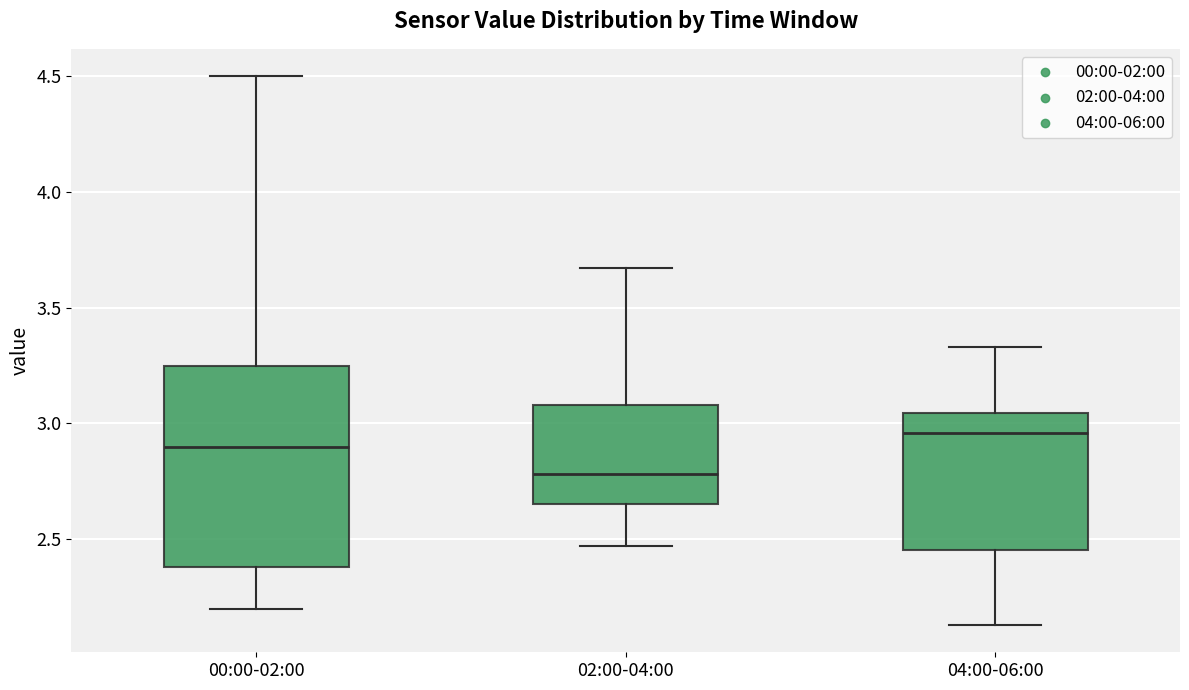

Which box has the lowest median line?

02:00-04:00